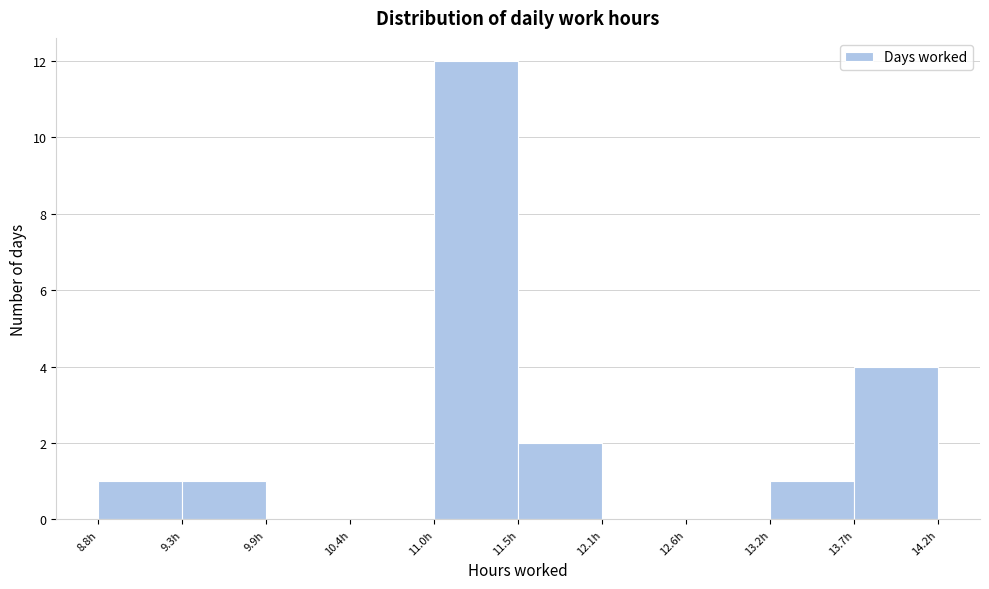

Reading left to right, list every bar in this chart as the range it spans on the x-axis followed by its height. Neither the bar edges nor the heights are printed on the chart, so give them approximately, as read against the axes.

8.8 to 9.3: 1
9.3 to 9.9: 1
9.9 to 10.4: 0
10.4 to 11.0: 0
11.0 to 11.5: 12
11.5 to 12.1: 2
12.1 to 12.6: 0
12.6 to 13.2: 0
13.2 to 13.7: 1
13.7 to 14.3: 4